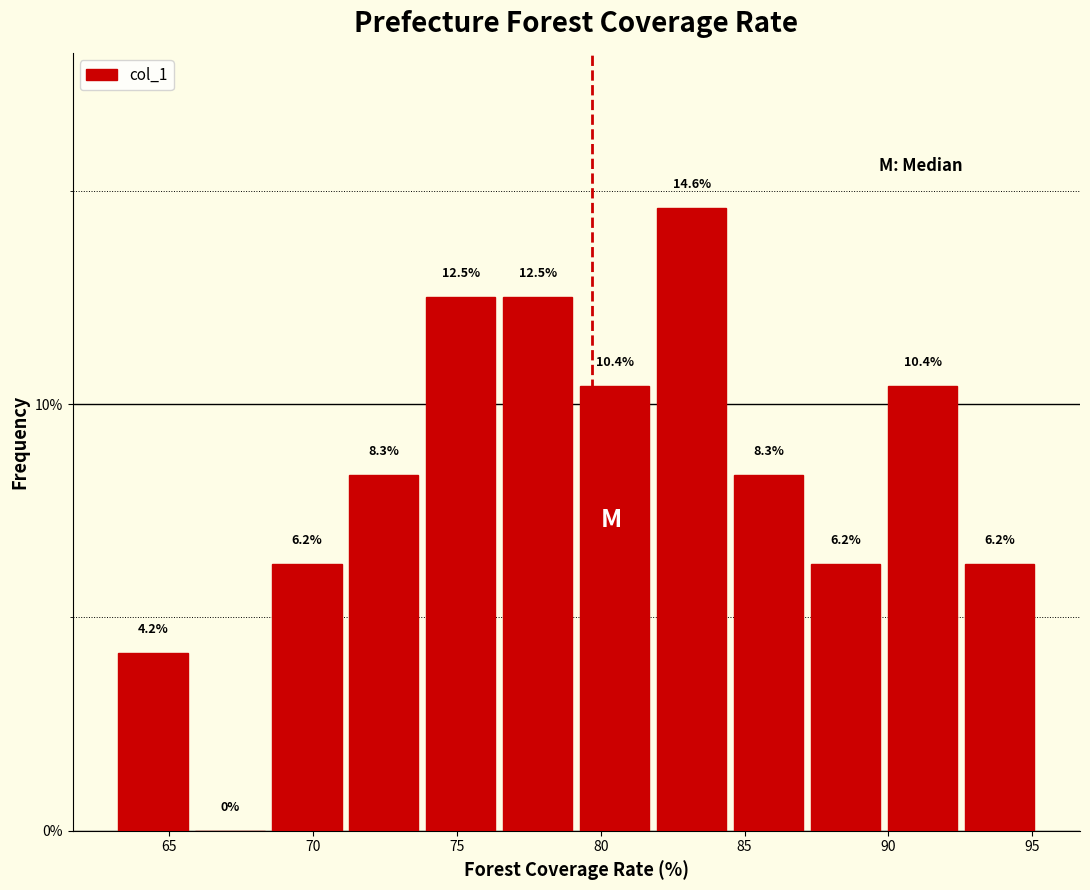

Which range on the x-axis has the tallest bar?

82.0 to 84.5